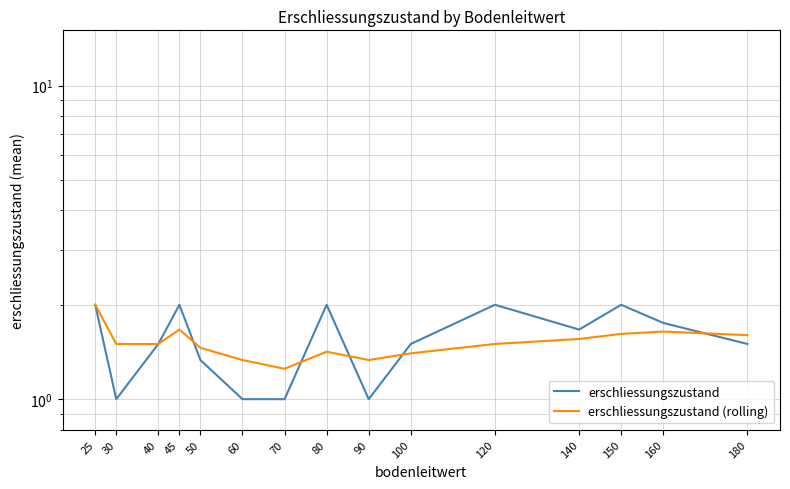

At which category is the sum across all series the highest?

25